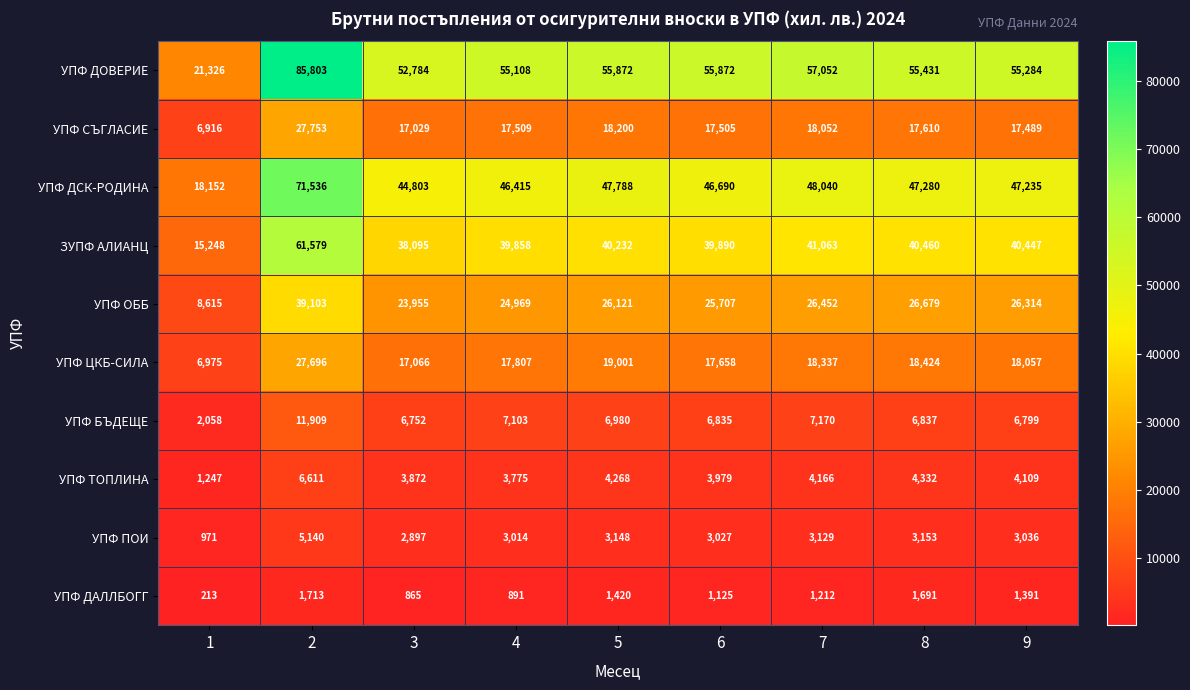

Which series has the largest total across all categories?

УПФ ДОВЕРИЕ